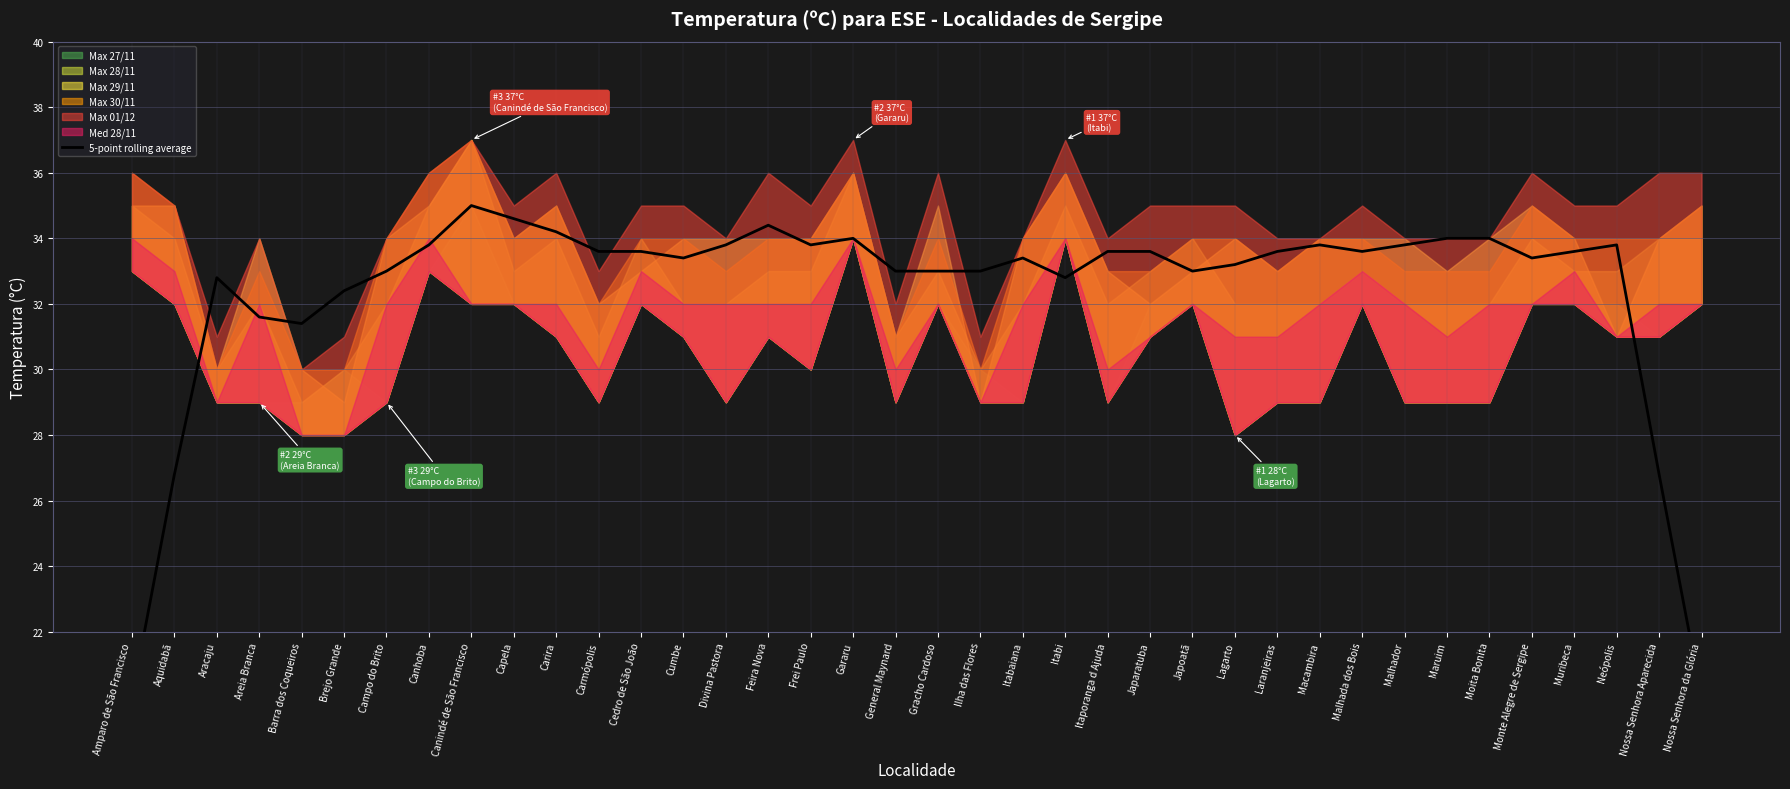

At which label is the value closest to 27?

Aquidabã